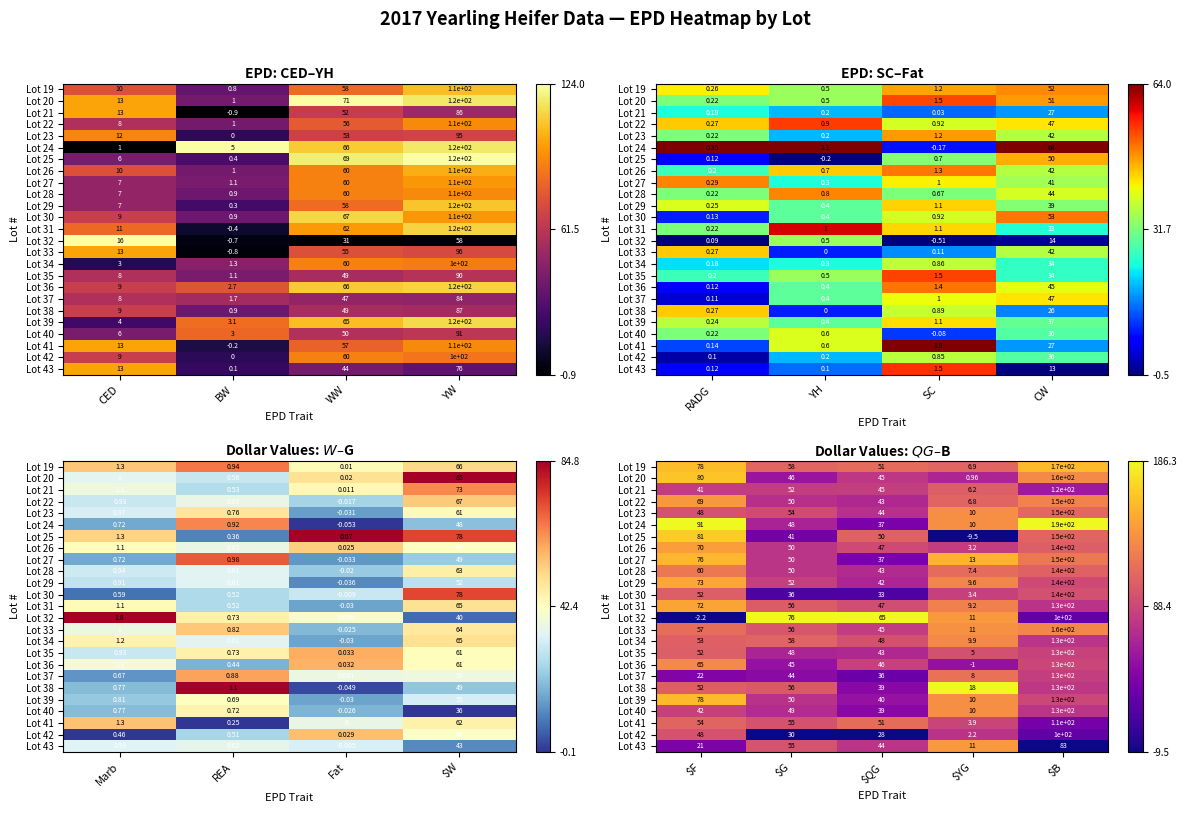

At $YG, list the series in order from largest to smallest.

Lot 38, Lot 27, Lot 32, Lot 43, Lot 33, Lot 40, Lot 24, Lot 23, Lot 39, Lot 34, Lot 29, Lot 31, Lot 37, Lot 28, Lot 19, Lot 22, Lot 21, Lot 35, Lot 41, Lot 30, Lot 26, Lot 42, Lot 20, Lot 36, Lot 25